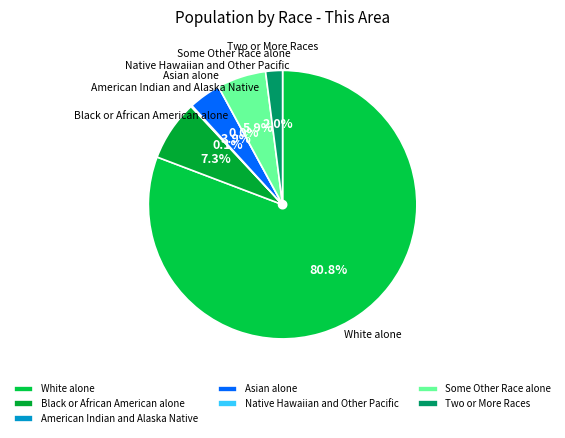

Does White alone represent more than half of the total?

Yes